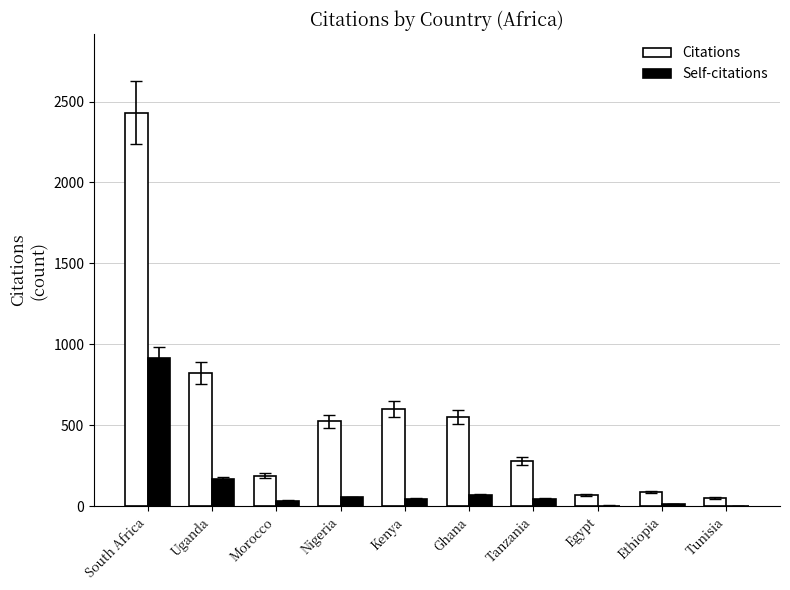

What is the sum of the Citations values at Morocco and Kenya?

792